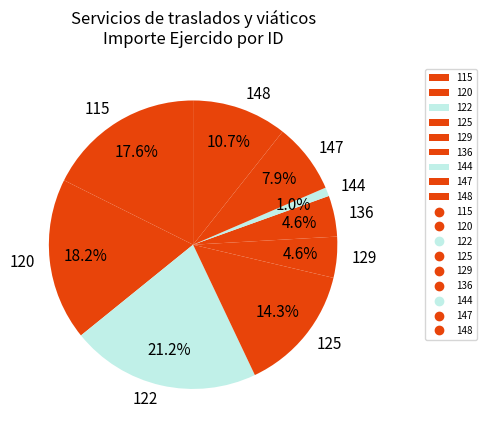

Is 147 the majority of the pie?

No